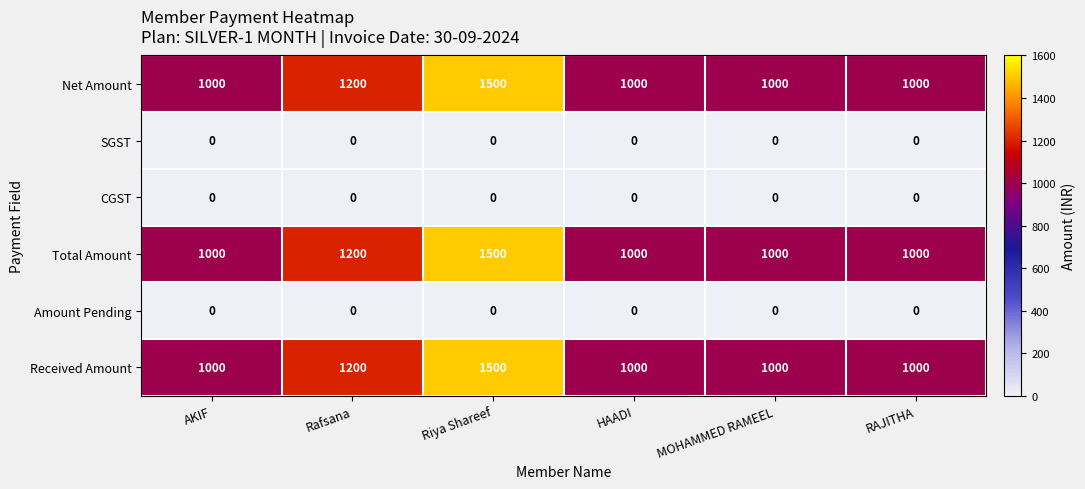

At which label is Net Amount closest to 1250?

Rafsana